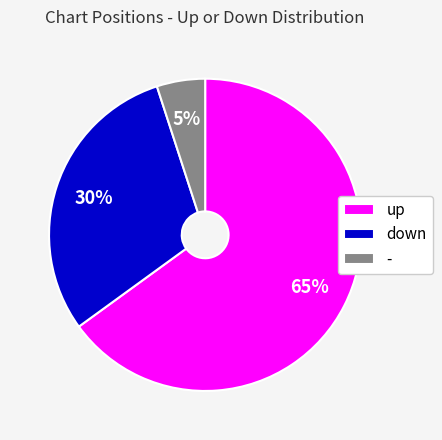

Rank the categories by value from lowest to highest.

-, down, up